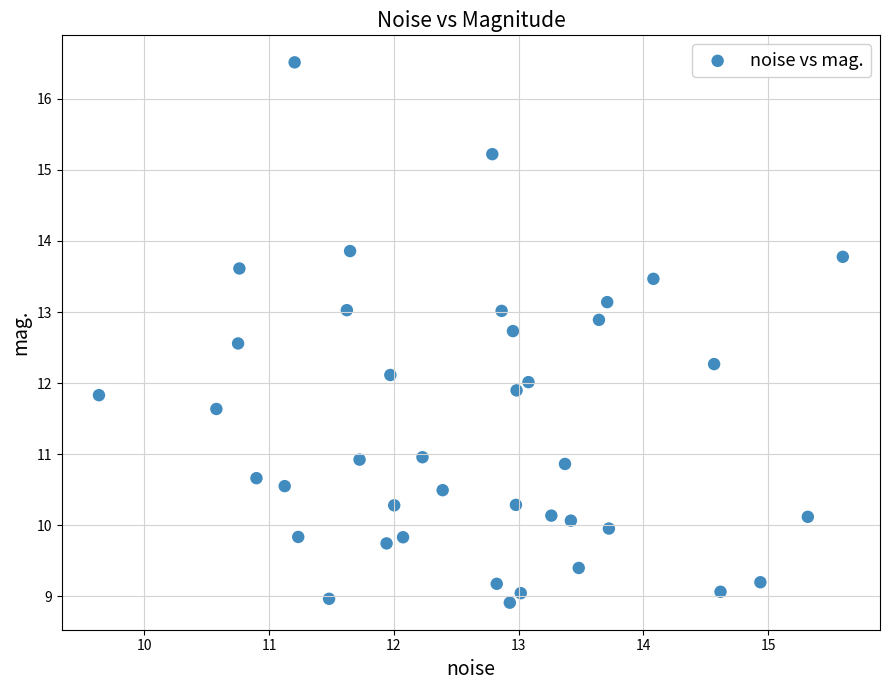

What is the range of Y values (max minus min)?

7.6